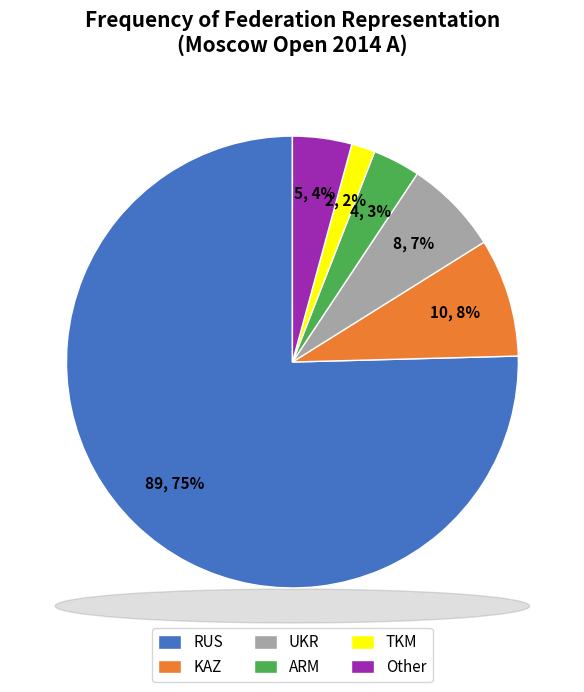

Which category accounts for the majority?

RUS